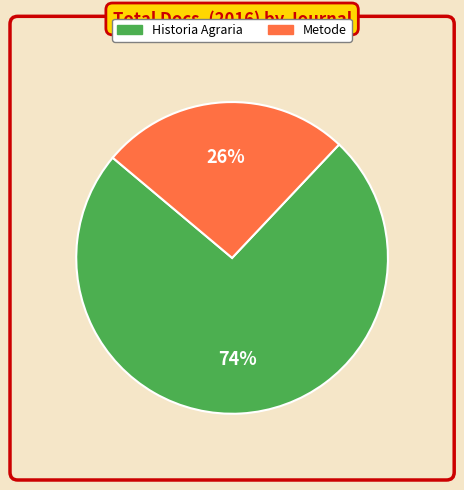

The Metode slice represents 26% of the pie. True or false?

True